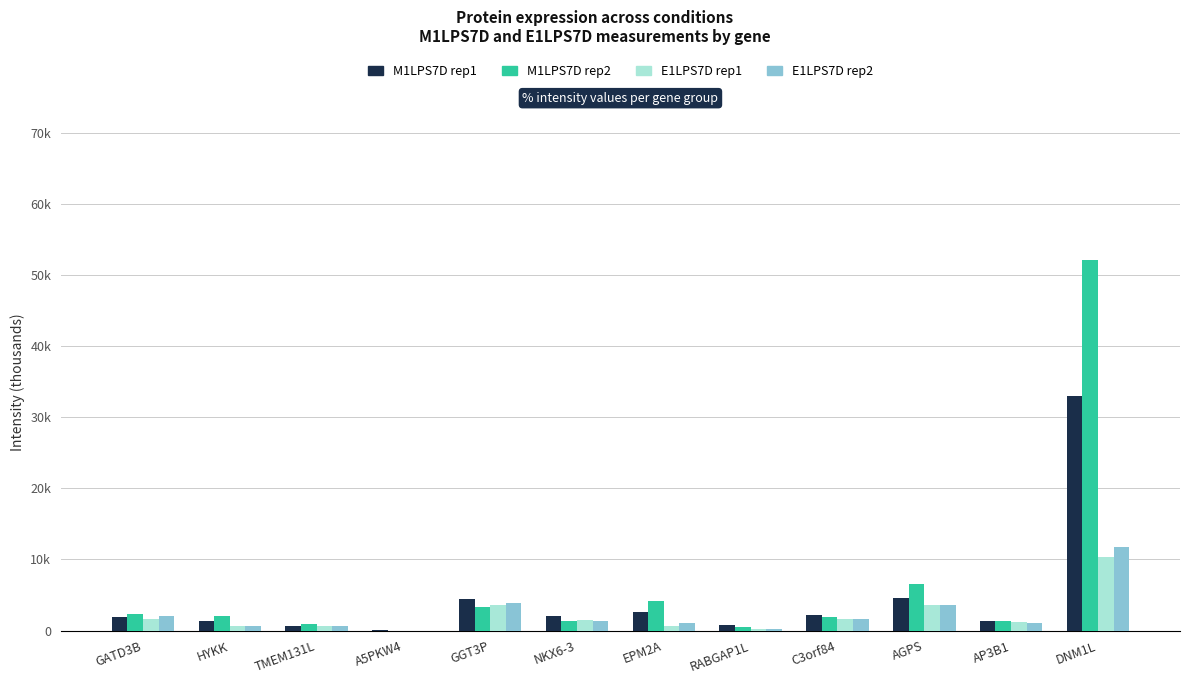

Are the bars horizontal?

No